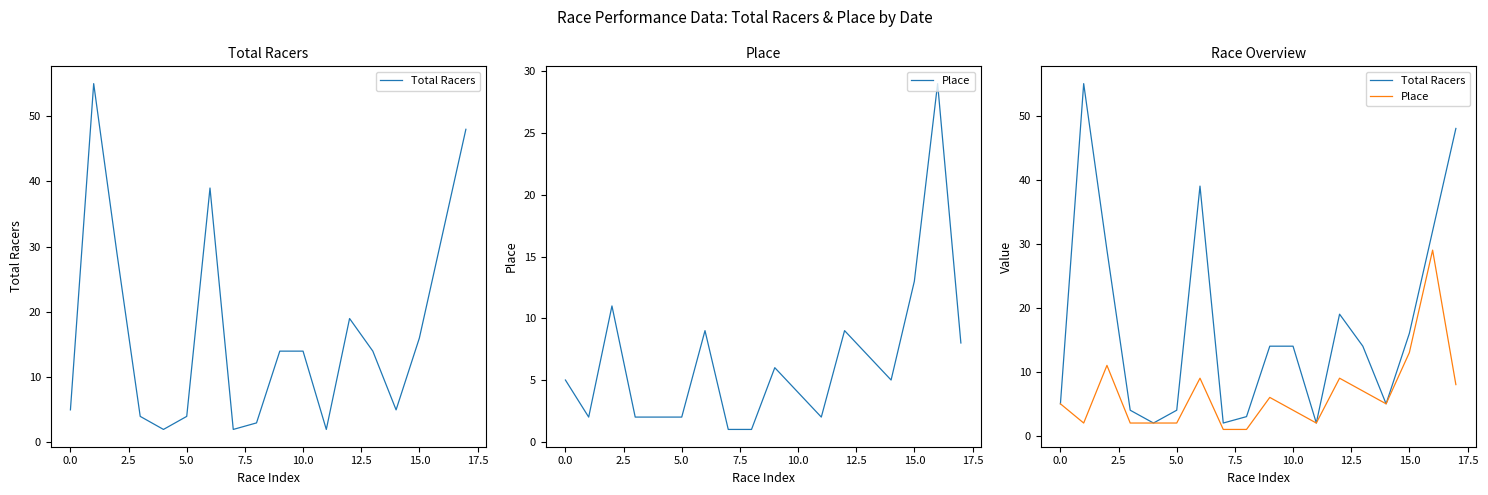

True or false: Place and Total Racers intersect in this chart.

False